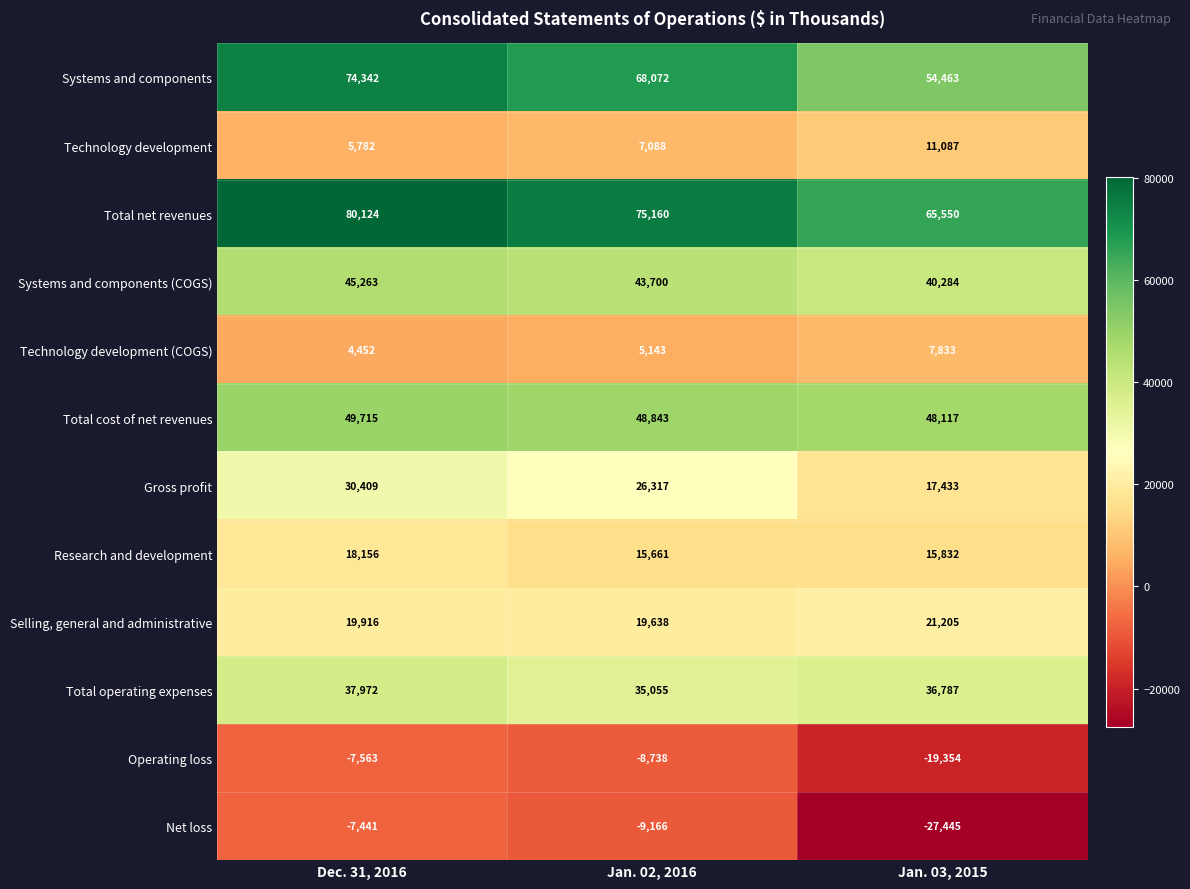

What is the maximum value shown in the chart?

80124